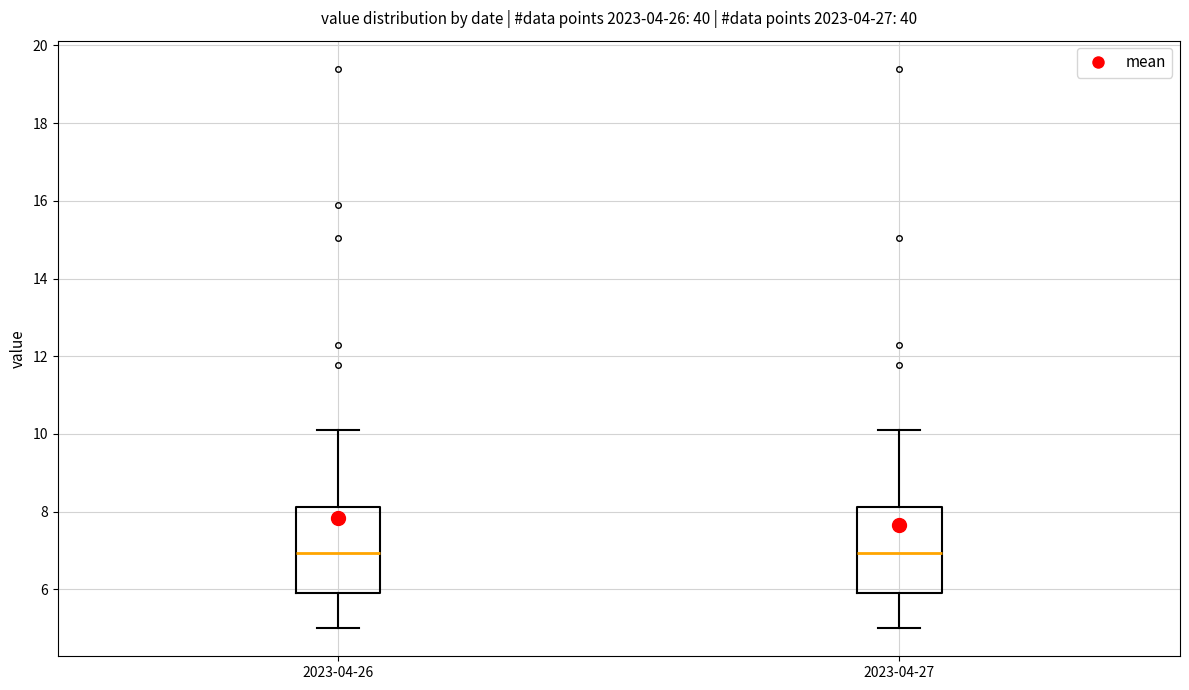

Reading left to right, read every box against the y-axis: the position of its median line, the range the box covers, and the ends of its whiskers. The values are not printed on the chart, so give them approximately, as read against the axis.

2023-04-26: median 7.0, box 6.0 to 8.2, whiskers 5.0 to 10.2
2023-04-27: median 7.0, box 6.0 to 8.2, whiskers 5.0 to 10.2